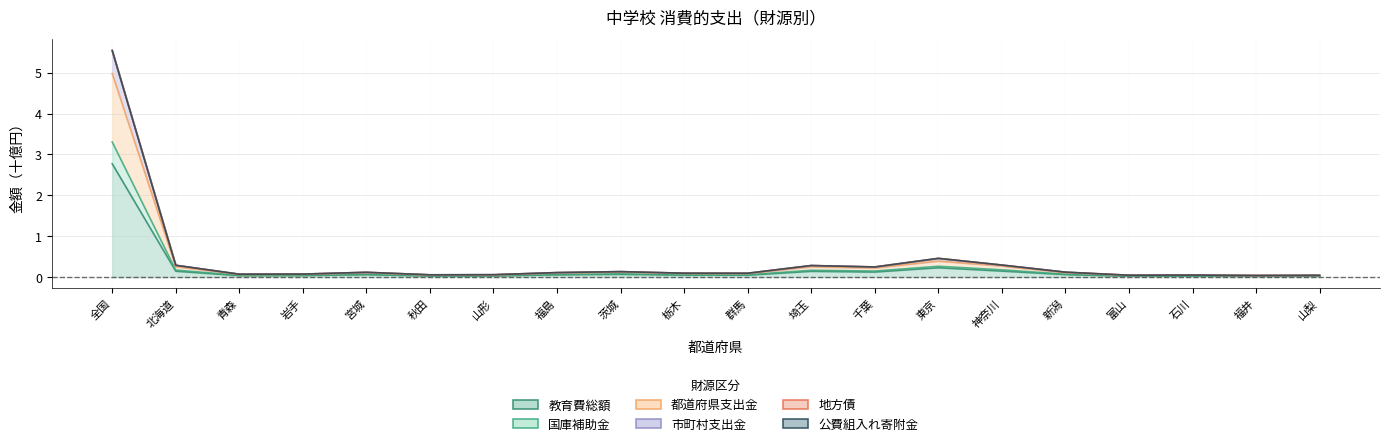

The 市町村支出金 series shows 0.0 at 山梨. True or false?

True